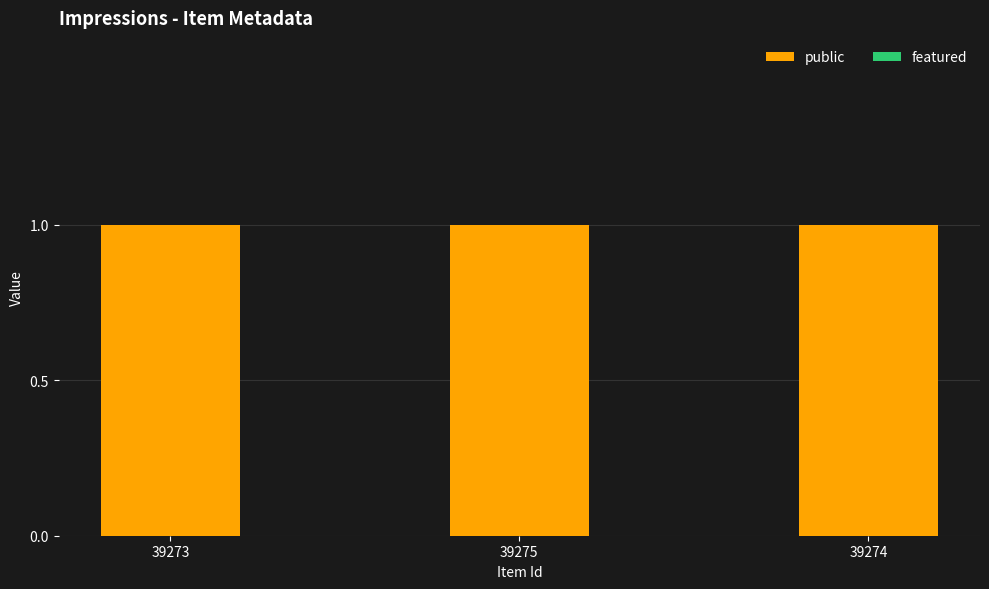

What are all the series names shown in the legend?

public, featured